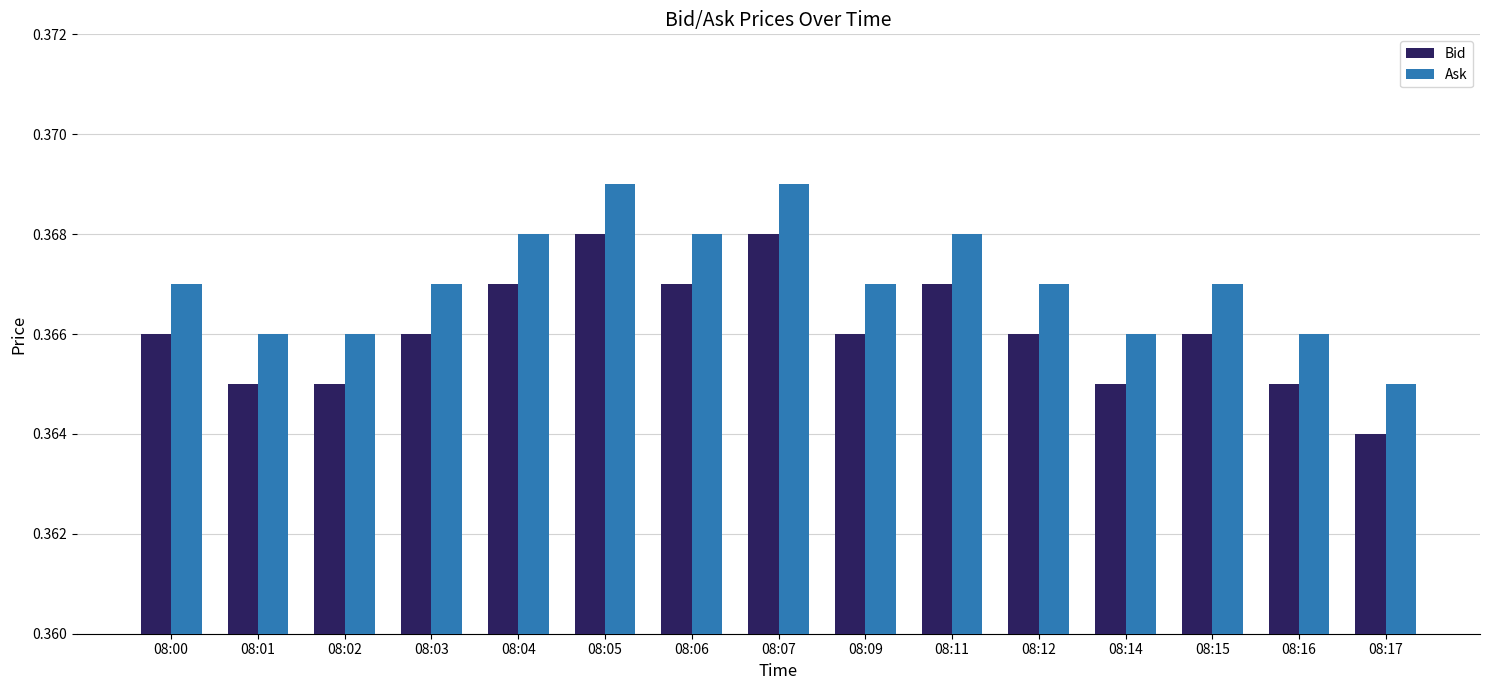

The value of Ask at 08:06 is 0.2. True or false?

False